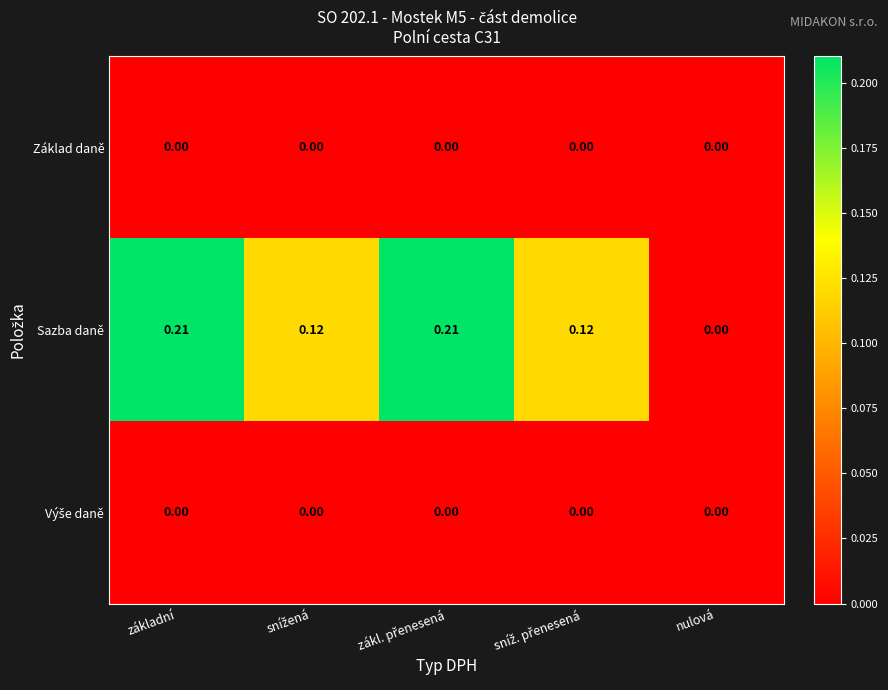

At which label is Sazba daně closest to 0?

nulová